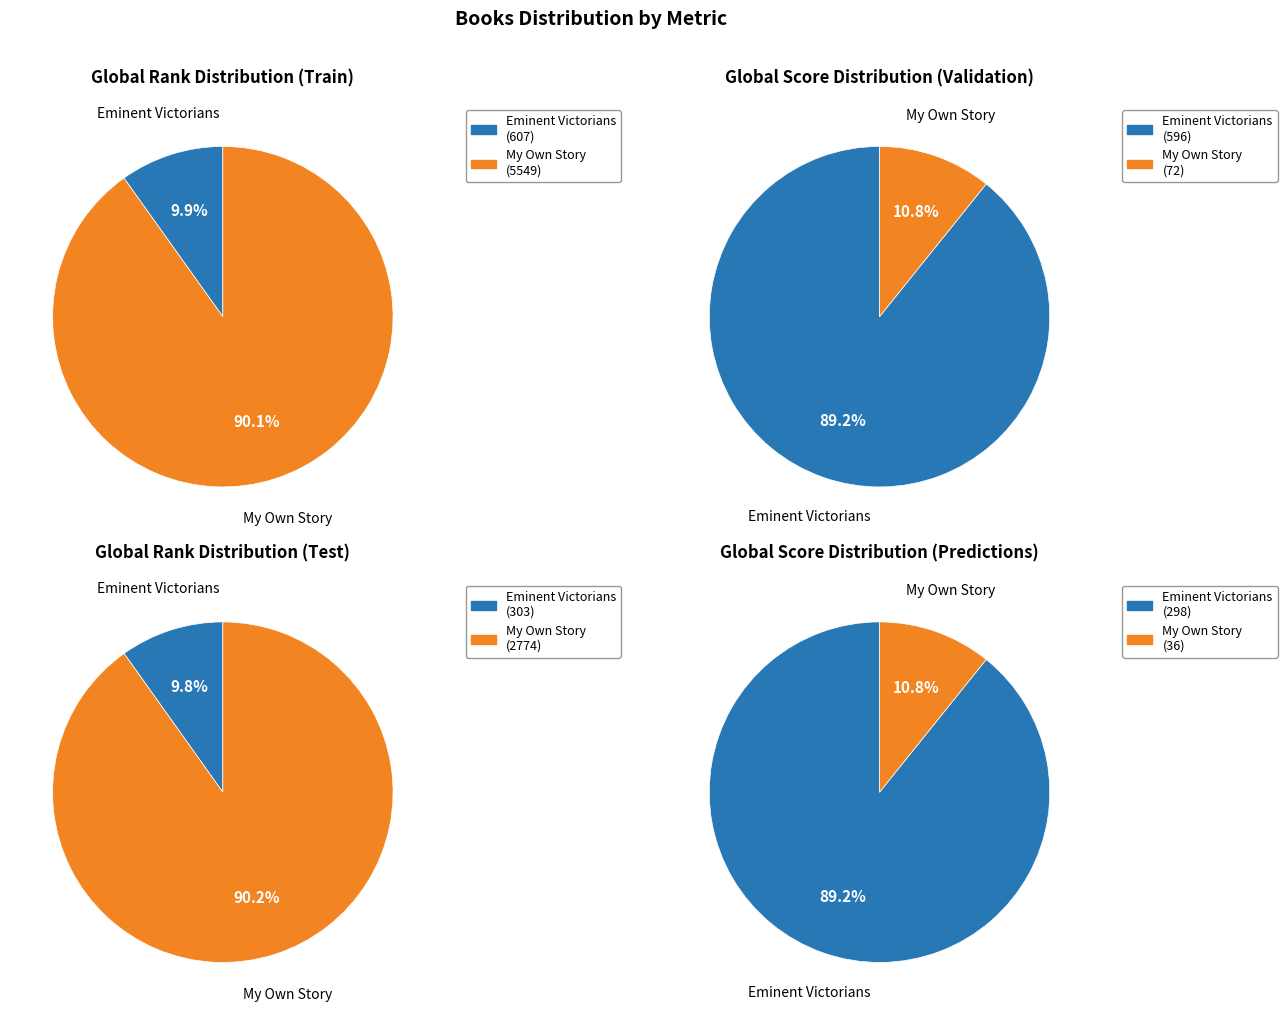

Which slice represents more than half of the pie?

My Own Story